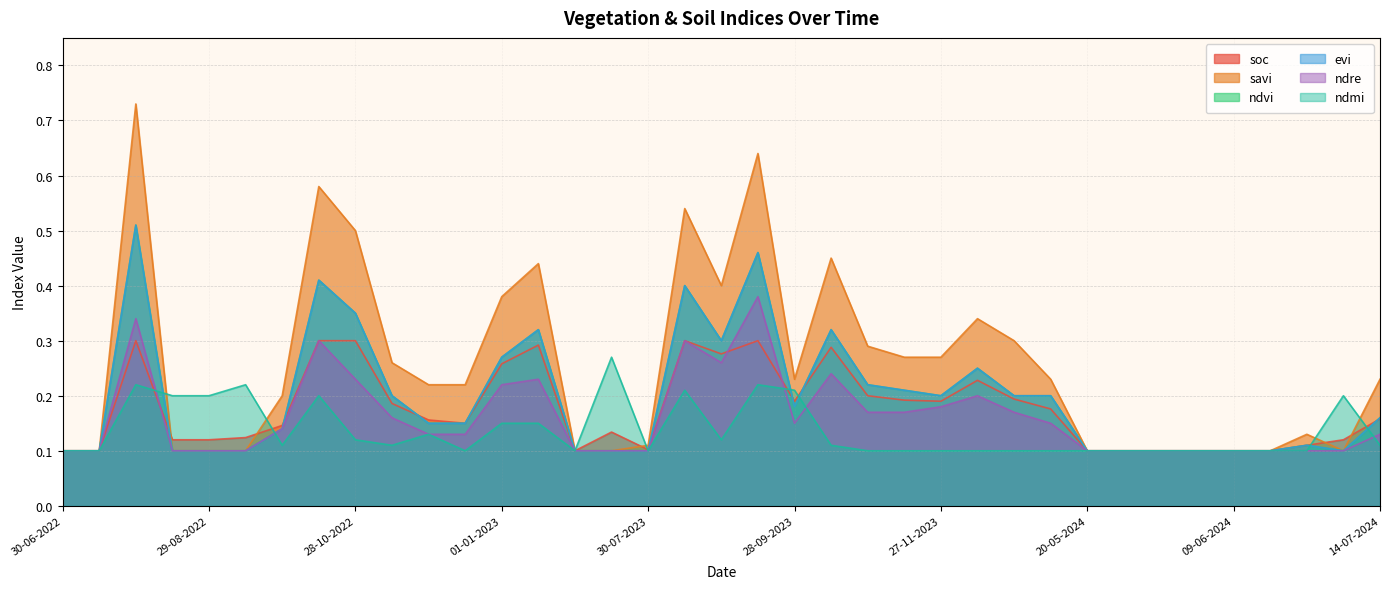

How many lines are shown in the chart?

6